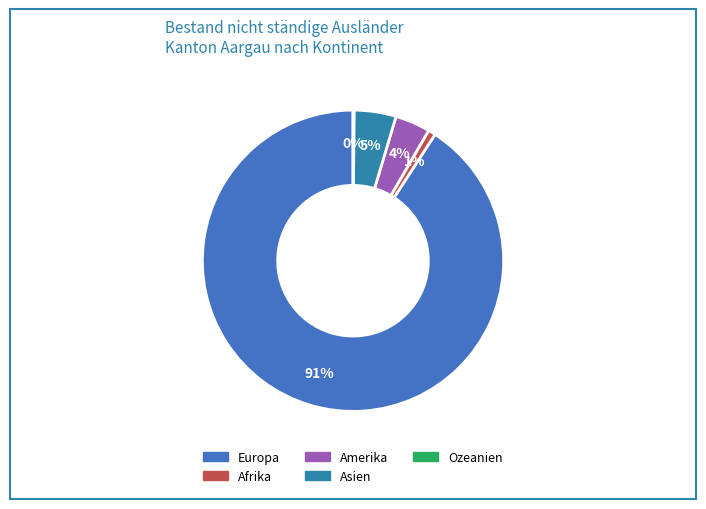

Between Afrika and Asien, which is larger?

Asien